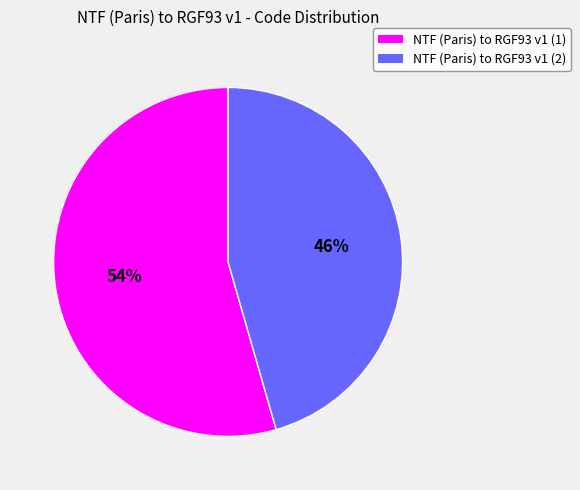

To the nearest percent, what is the combined percentage of NTF (Paris) to RGF93 v1 (2) and NTF (Paris) to RGF93 v1 (1)?

100%